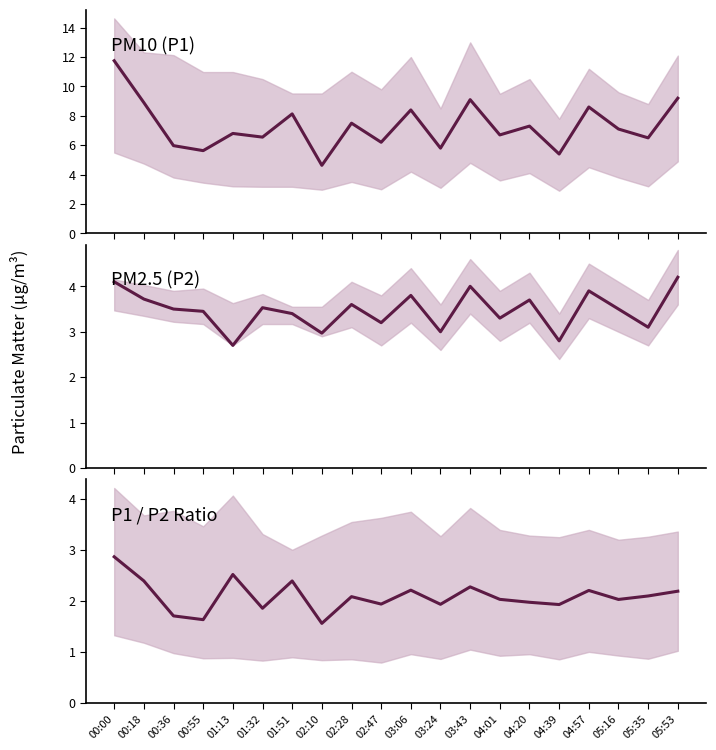

Reading right to left, extract all data points from this chart.

P1 (PM10): 05:53=9.2	05:35=6.5	05:16=7.1	04:57=8.6	04:39=5.4	04:20=7.3	04:01=6.7	03:43=9.1	03:24=5.8	03:06=8.4	02:47=6.2	02:28=7.5	02:10=4.6	01:51=8.1	01:32=6.5	01:13=6.8	00:55=5.6	00:36=6.0	00:18=8.9	00:00=11.8
P2 (PM2.5): 05:53=4.2	05:35=3.1	05:16=3.5	04:57=3.9	04:39=2.8	04:20=3.7	04:01=3.3	03:43=4.0	03:24=3.0	03:06=3.8	02:47=3.2	02:28=3.6	02:10=3.0	01:51=3.4	01:32=3.5	01:13=2.7	00:55=3.5	00:36=3.5	00:18=3.7	00:00=4.1
P1/P2 Ratio: 05:53=2.2	05:35=2.1	05:16=2.0	04:57=2.2	04:39=1.9	04:20=2.0	04:01=2.0	03:43=2.3	03:24=1.9	03:06=2.2	02:47=1.9	02:28=2.1	02:10=1.6	01:51=2.4	01:32=1.9	01:13=2.5	00:55=1.6	00:36=1.7	00:18=2.4	00:00=2.9